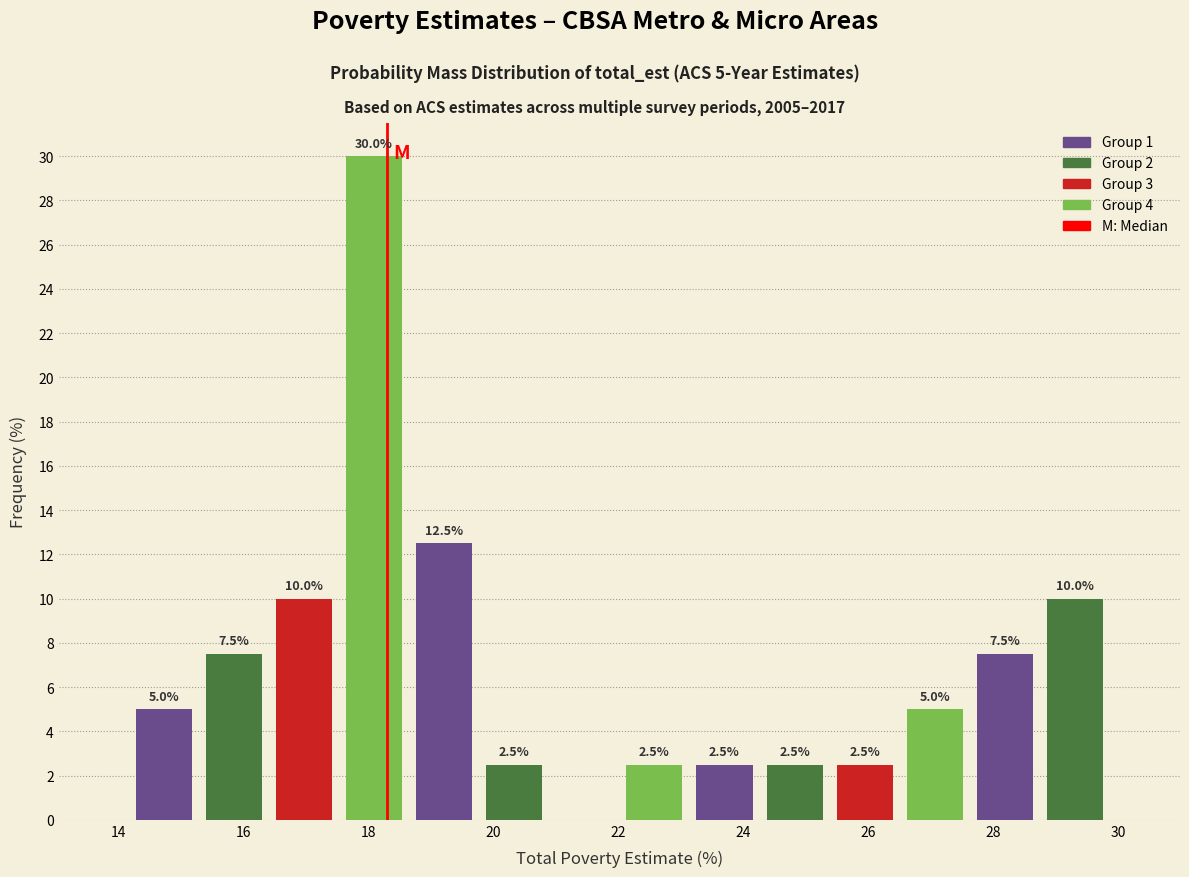

Over which range of the x-axis is the bar tallest?

17.6 to 18.6